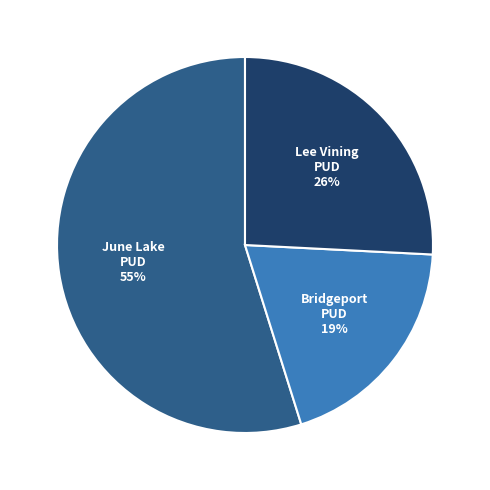

Count the number of slices in the pie.

3